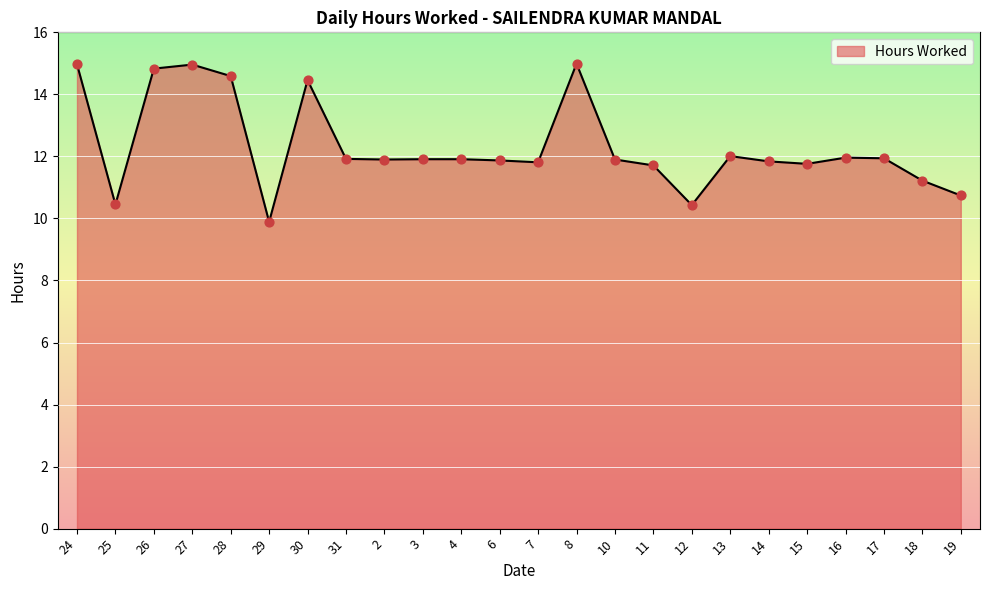

What is the ratio of the value at 18 to the value at 19?

1.0